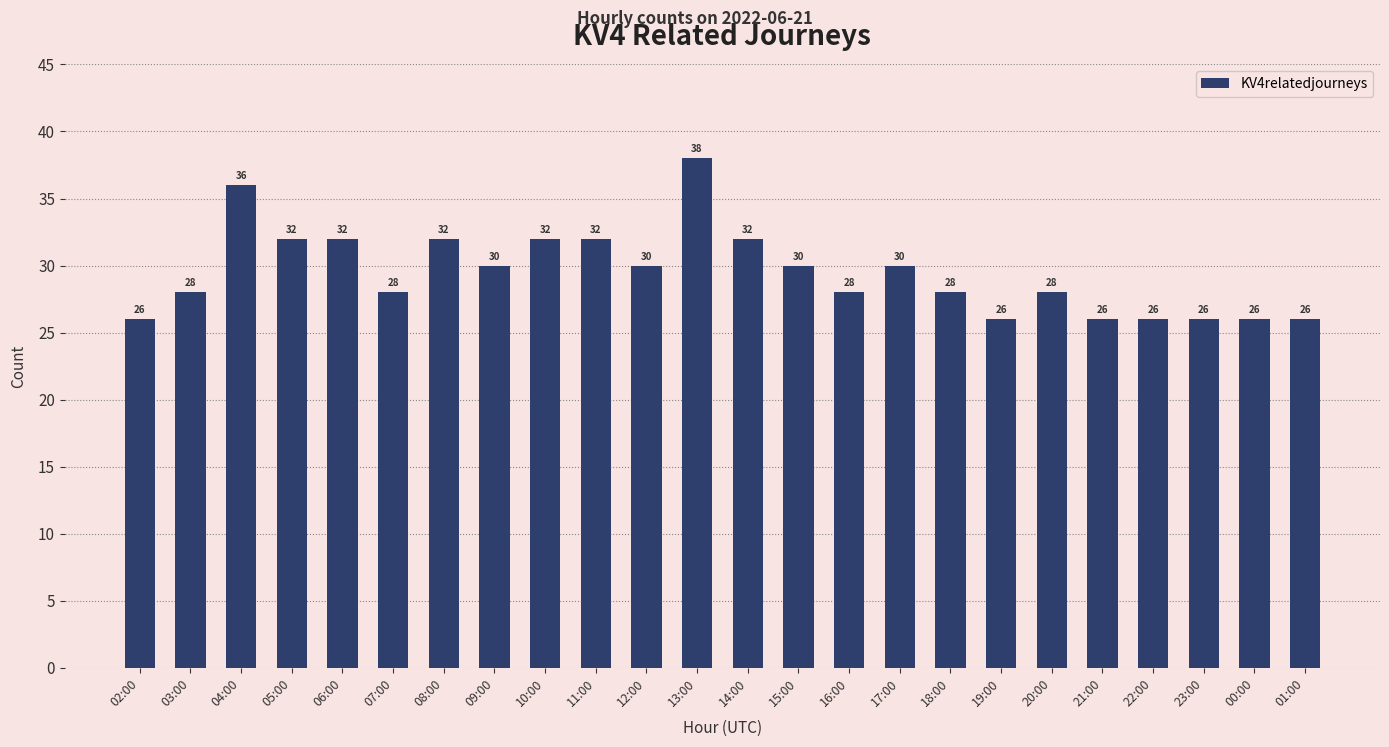

Which has a higher value, 22:00 or 15:00?

15:00